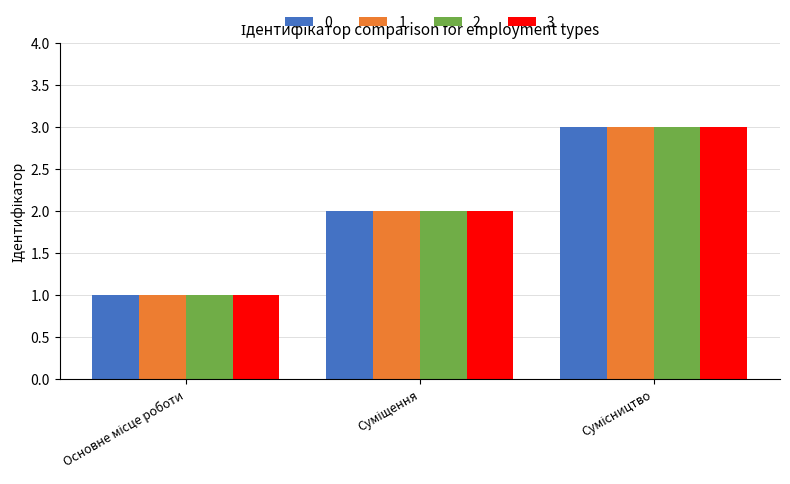

Count the number of categories in the chart.

3